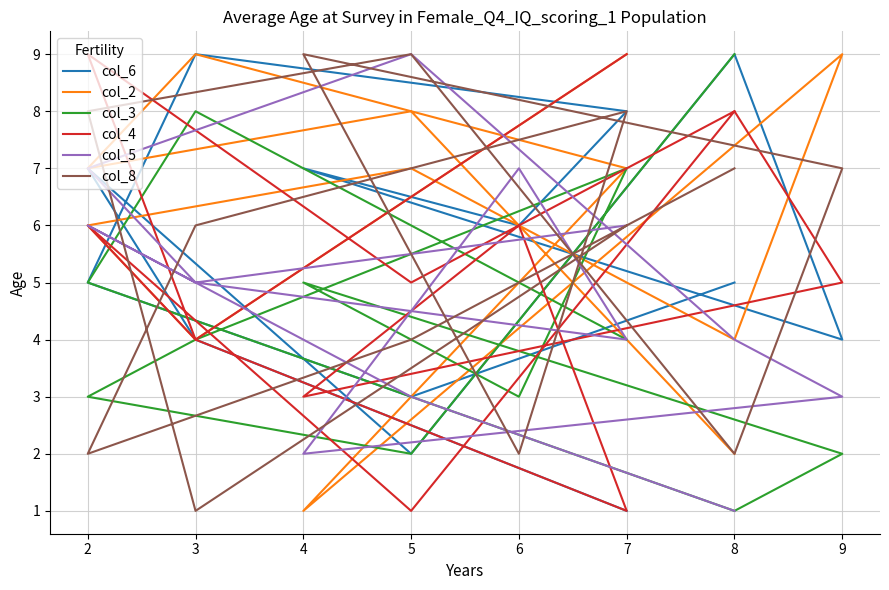

The value of col_2 at 2 is 8. True or false?

False